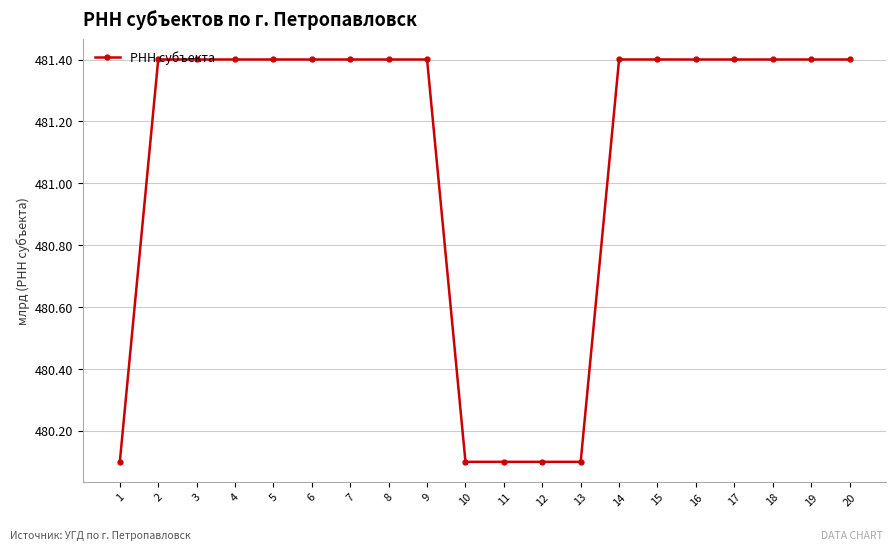

The chart shows a value of 481.4 at 14. True or false?

True